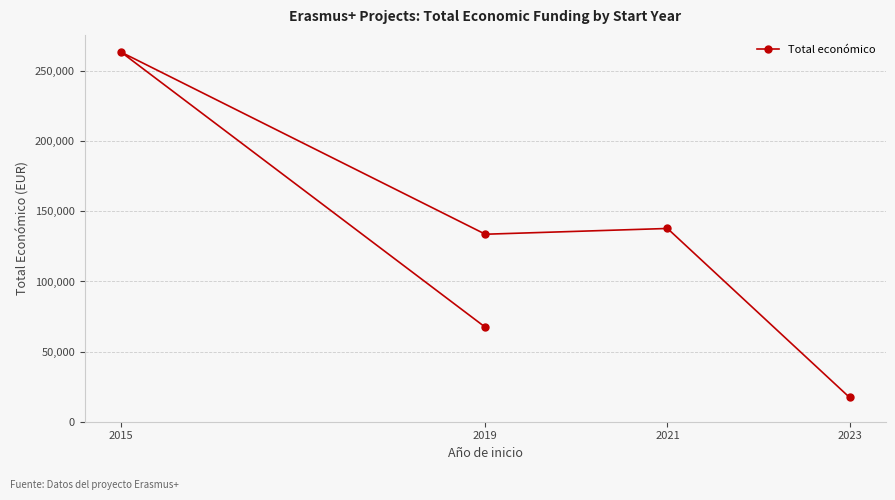

What position from the left is 4?

5